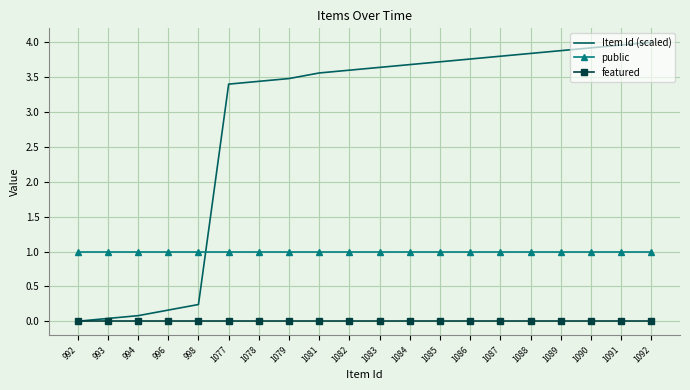

What are all the series names shown in the legend?

Item Id (scaled), public, featured